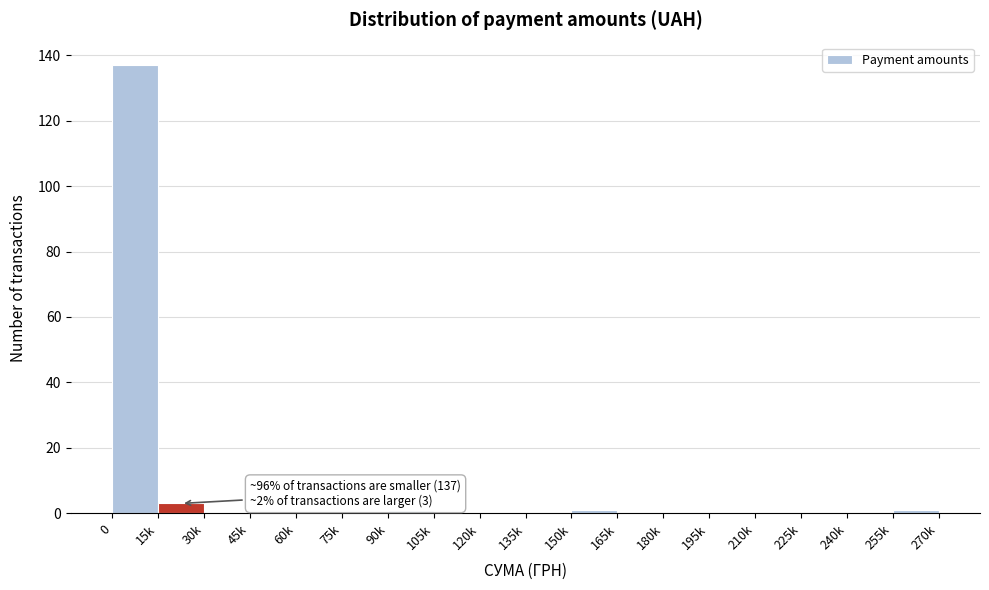

Reading left to right, extract all data points from this chart.

0=137	15k=3	30k=0	45k=0	60k=0	75k=0	90k=1	105k=0	120k=0	135k=0	150k=1	165k=0	180k=0	195k=0	210k=0	225k=0	240k=0	255k=1